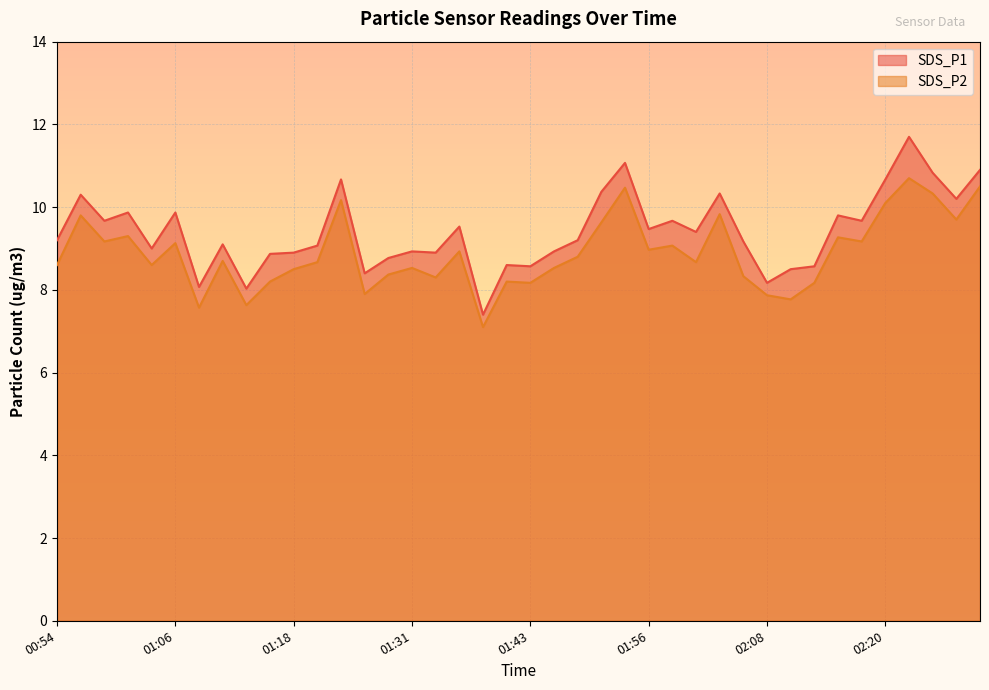

What are all the series names shown in the legend?

SDS_P1, SDS_P2